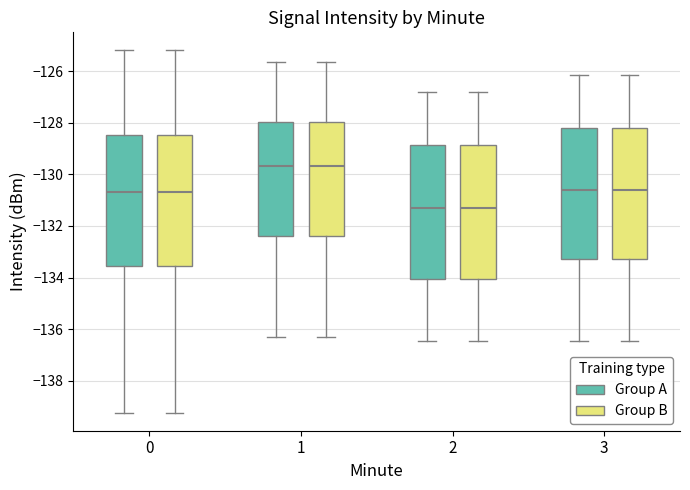

Where is the upper edge of the box for 1 (Group B) on the y-axis? The values are not printed on the chart, so give them approximately, as read against the axis.

-128.0